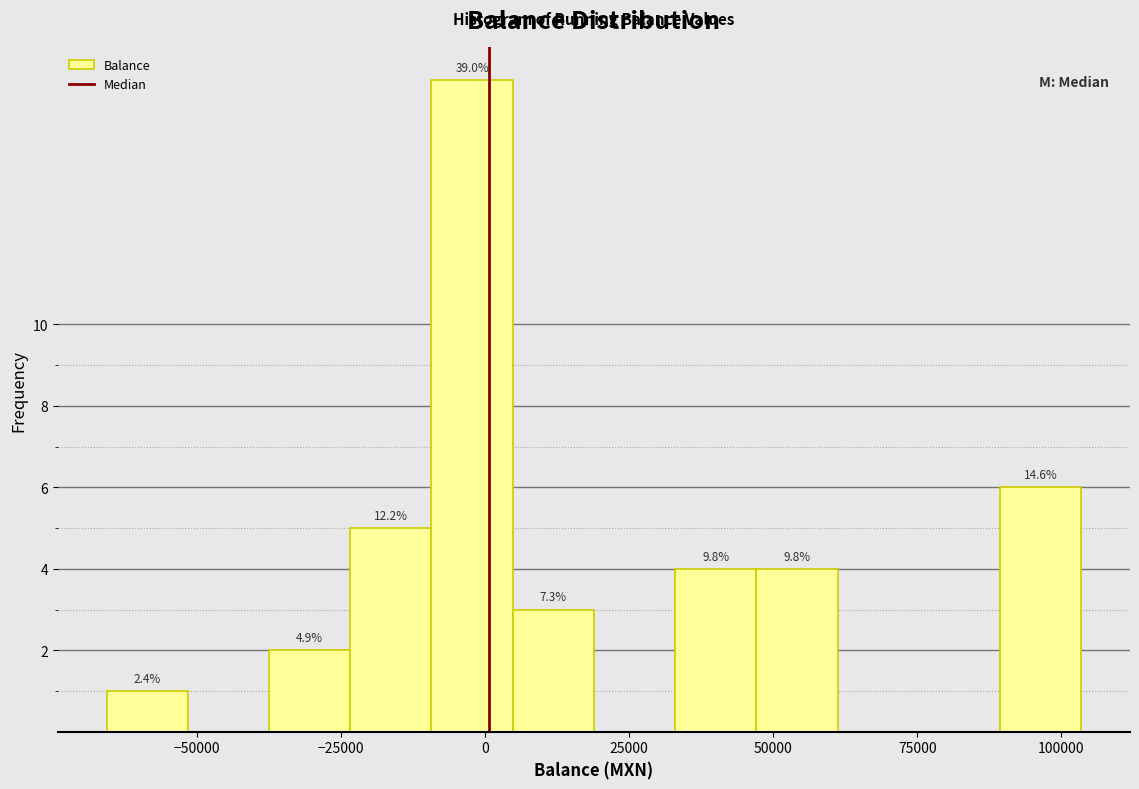

Around what value on the x-axis is the tallest bar? Give the approximate position of its centre, as read against the axis.

0